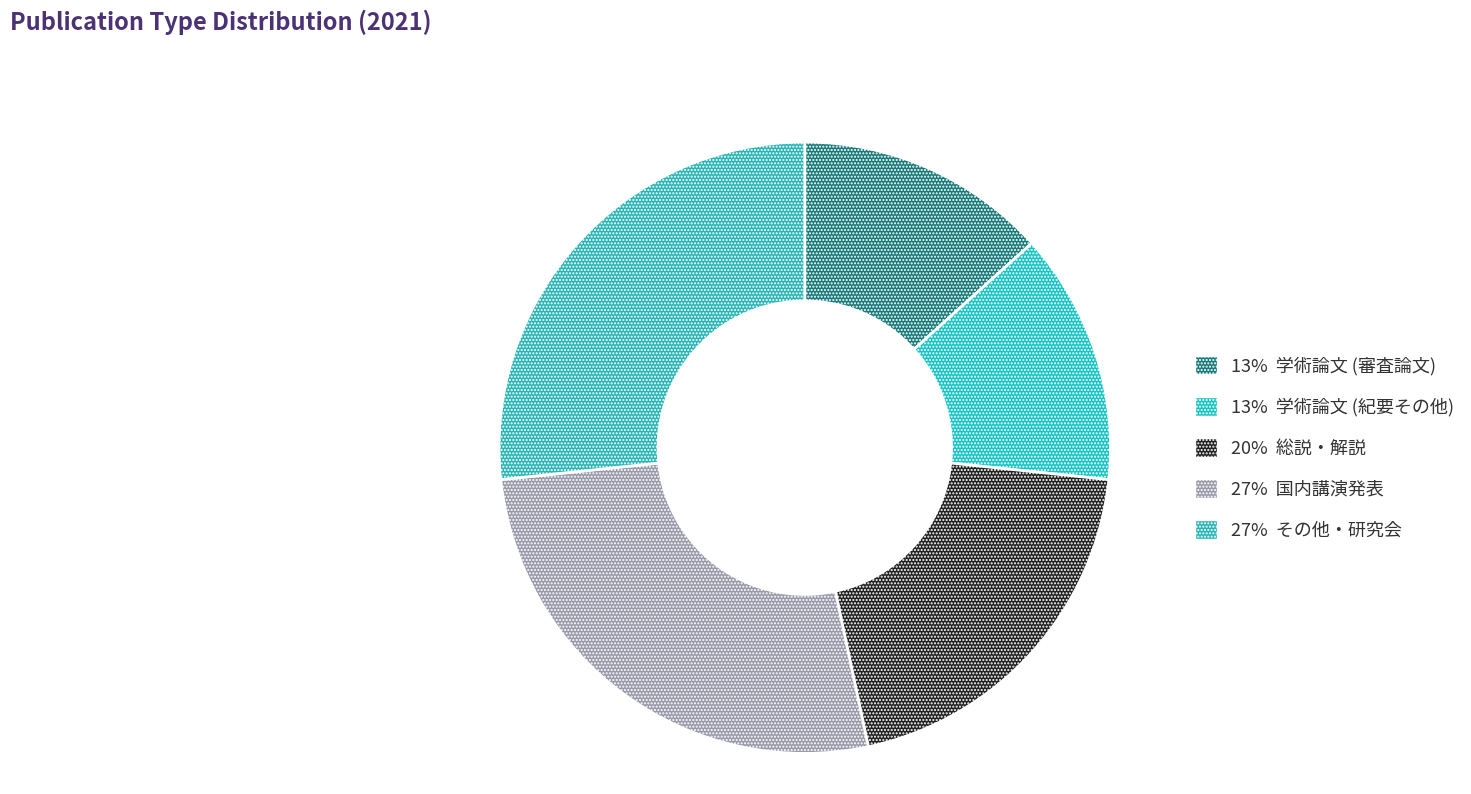

To the nearest percent, what is the average slice percentage?

20%